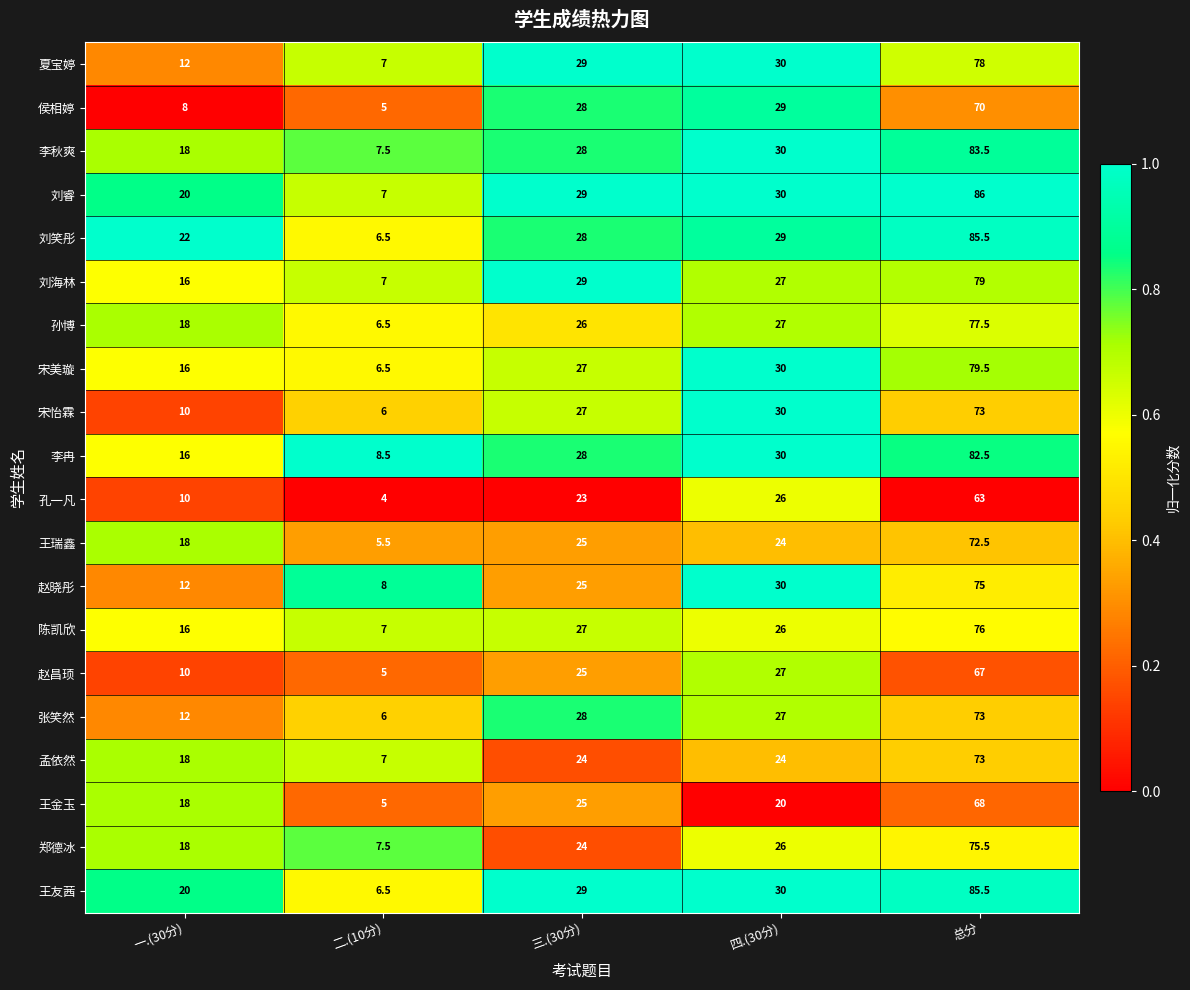

What is the total value across all series at 四.(30分)?

552.0